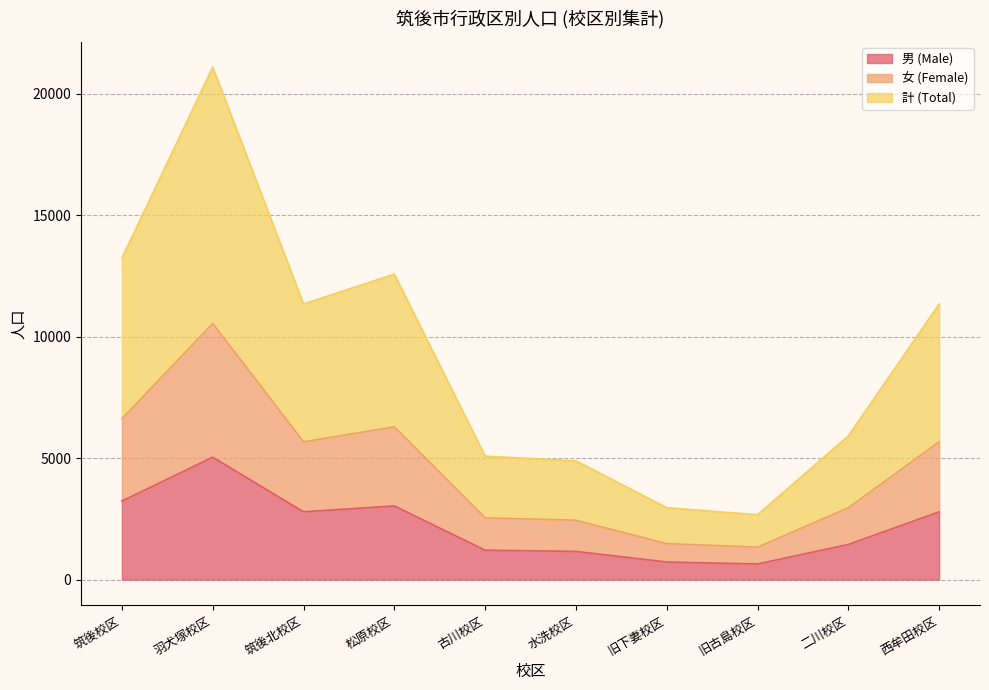

What is the value of the 男 (Male) point at the 5th from the left?

1210